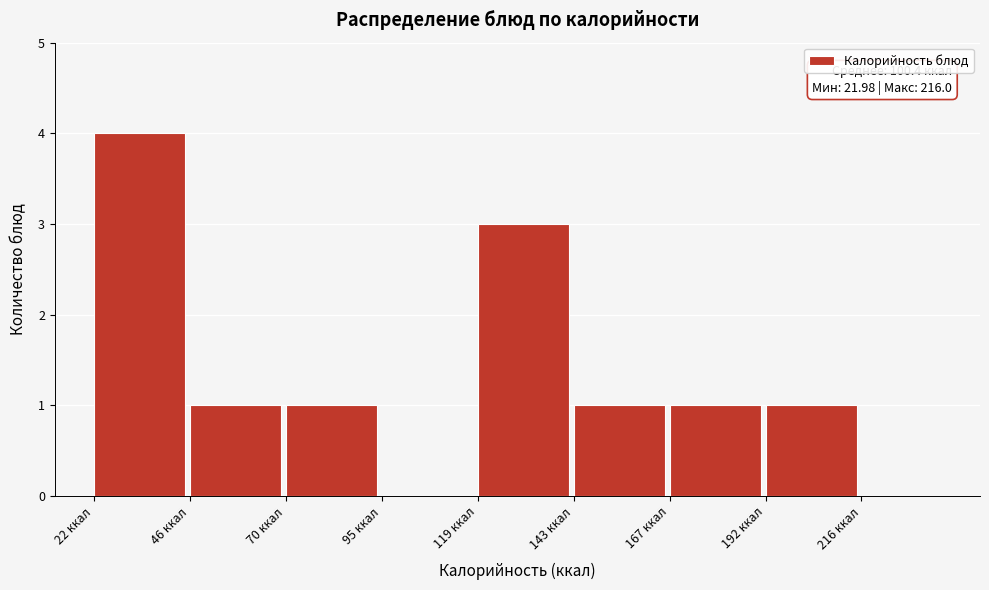

Over which range of the x-axis is the bar tallest?

20 to 45